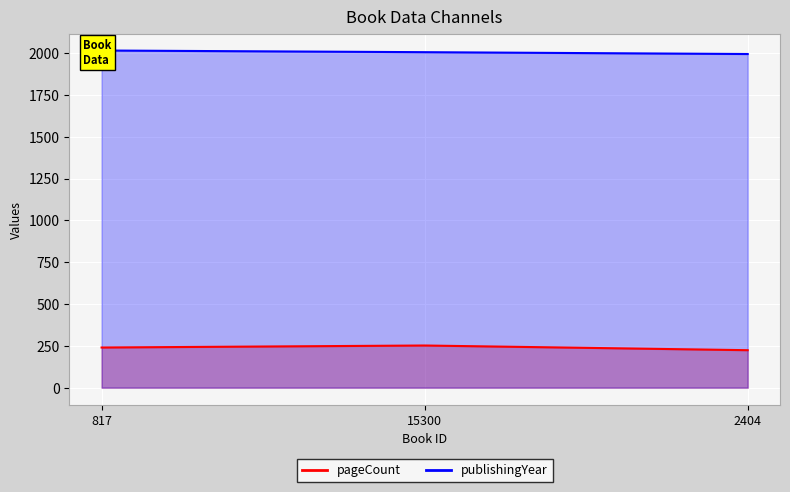

Reading left to right, transcribe all the data shown in this chart.

pageCount: 817=240	15300=252	2404=224
publishingYear: 817=2015	15300=2005	2404=1994